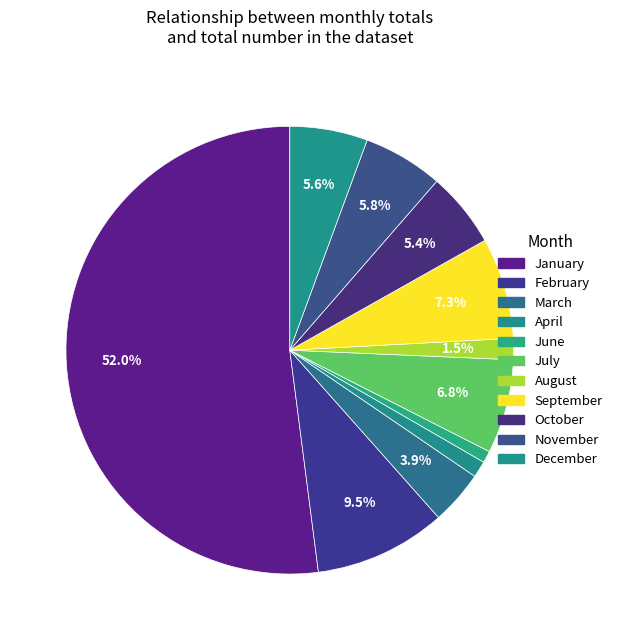

What is the change in value from February to October?

-24